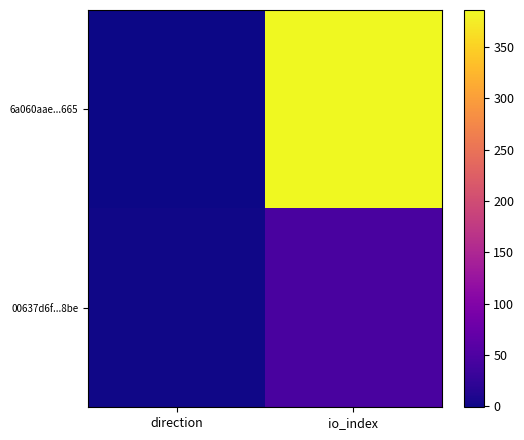

Which series has the largest total across all categories?

6a060aae...665